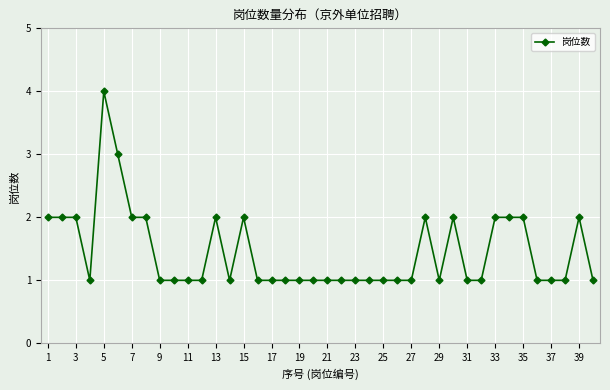

What is the maximum value shown in the chart?

4